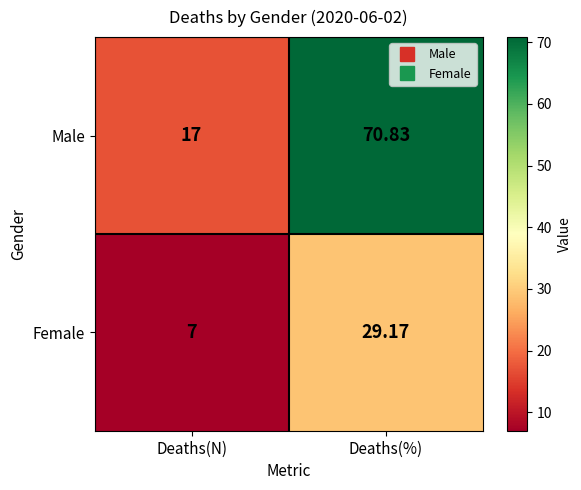

Where does the Female series first go above 29?

Deaths(%)